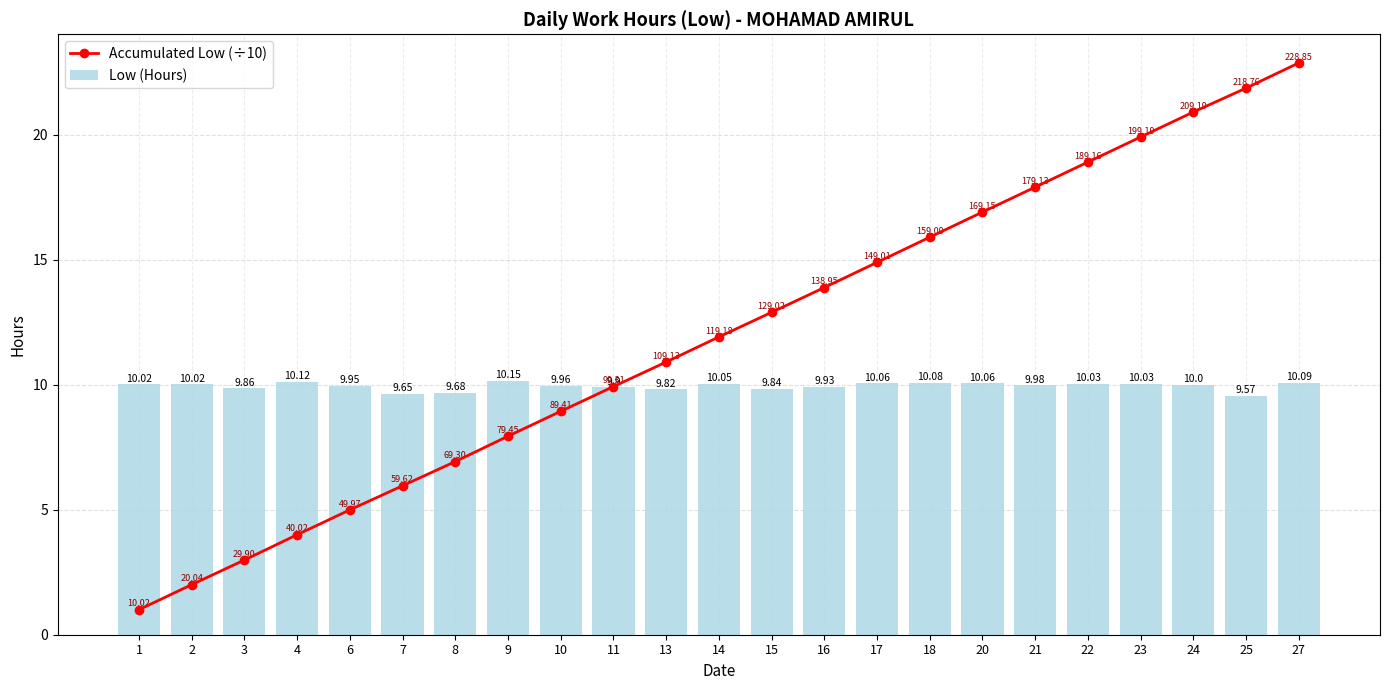

Are the bars grouped side by side (vs. stacked)?

Yes